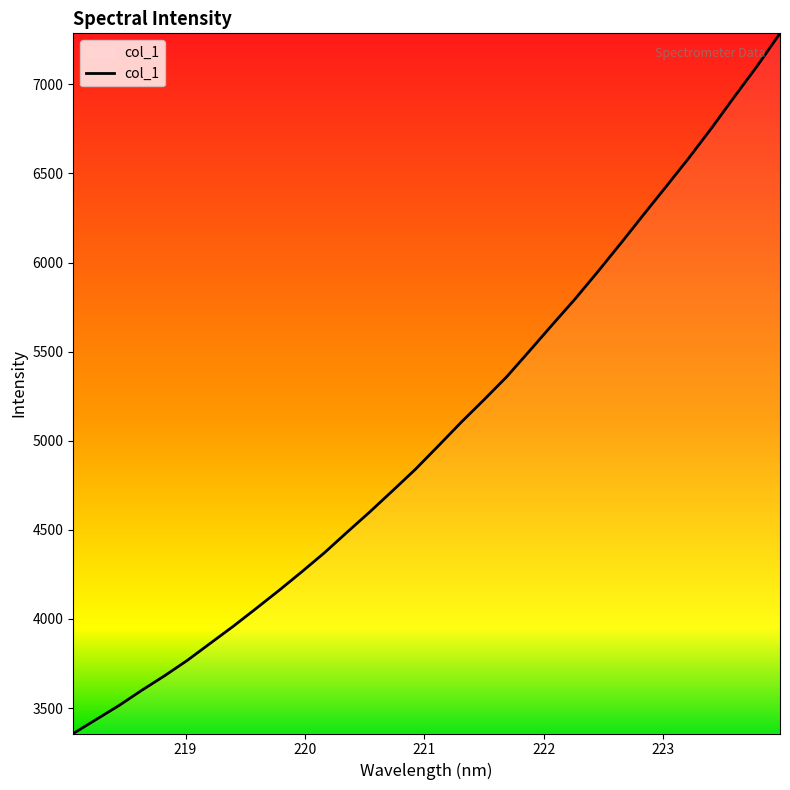

What is the greatest value displayed?

7286.2